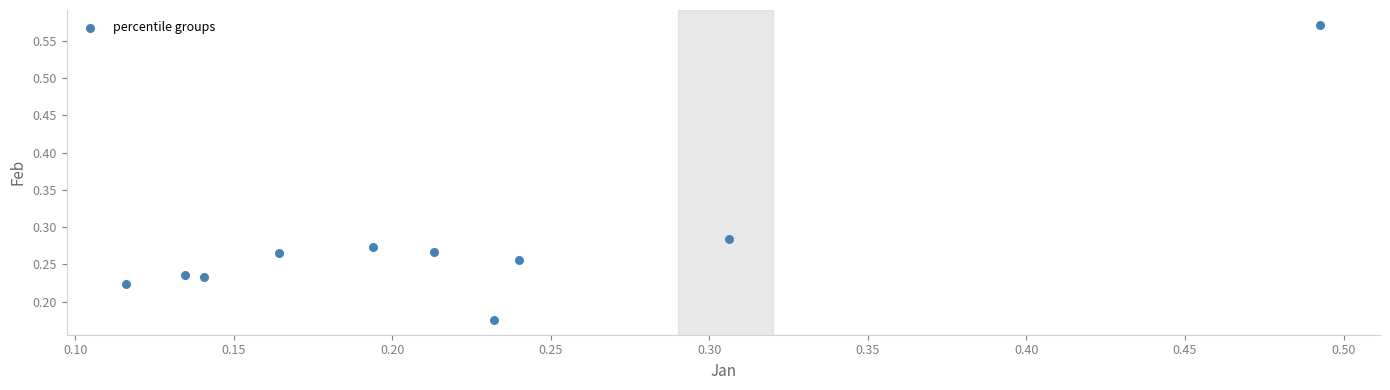

What is the range of Y values (max minus min)?

0.4